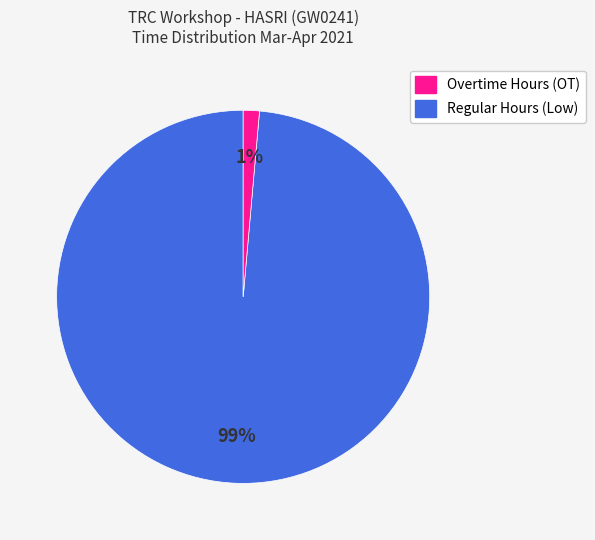

How many slices are in this pie chart?

2